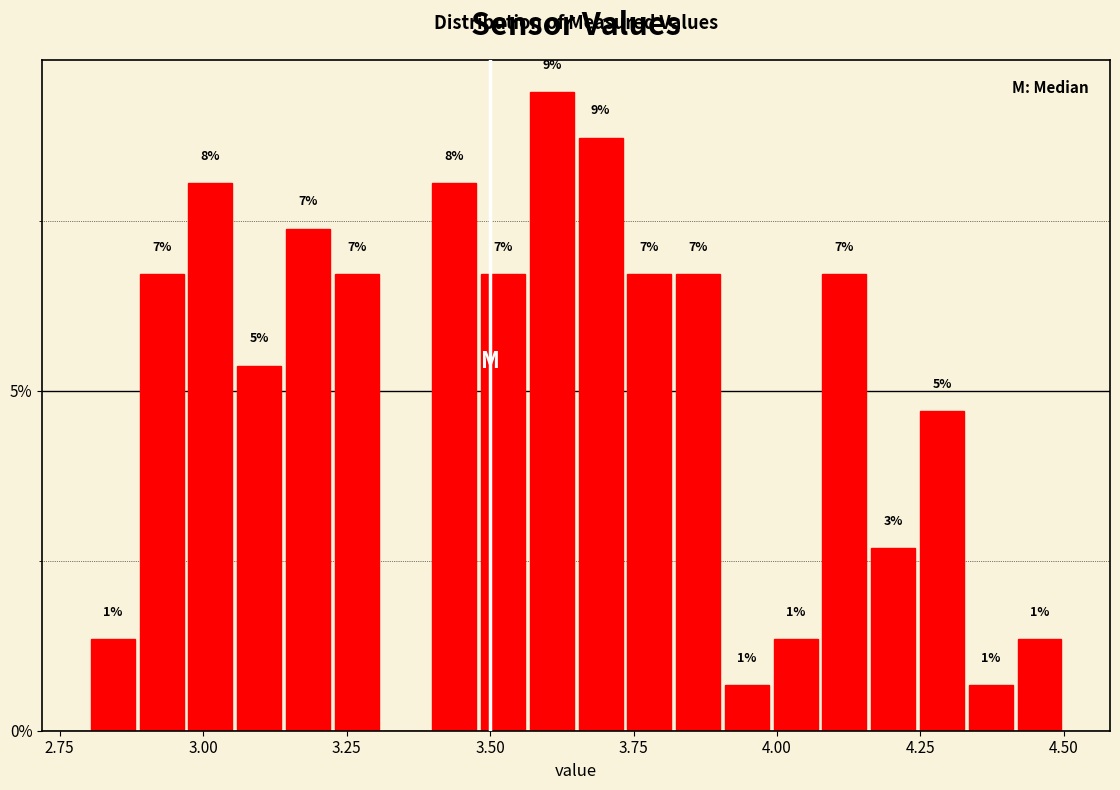

Read against the x-axis, roughly where is the centre of the tallest bar?

3.60